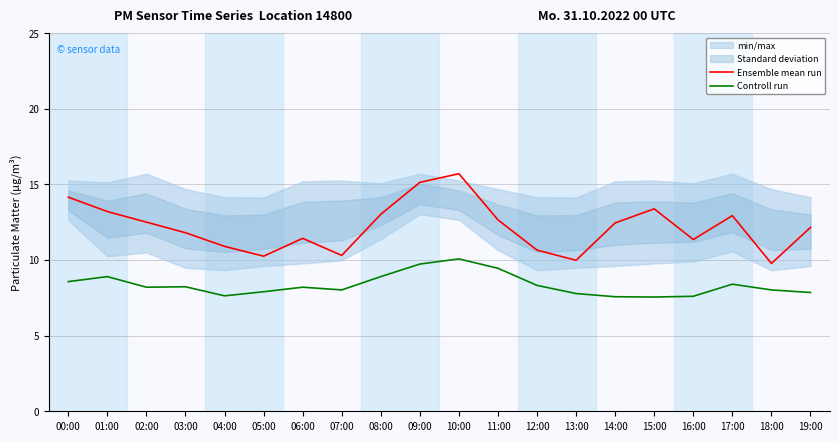

Between 09:00 and 12:00, which is larger?

09:00